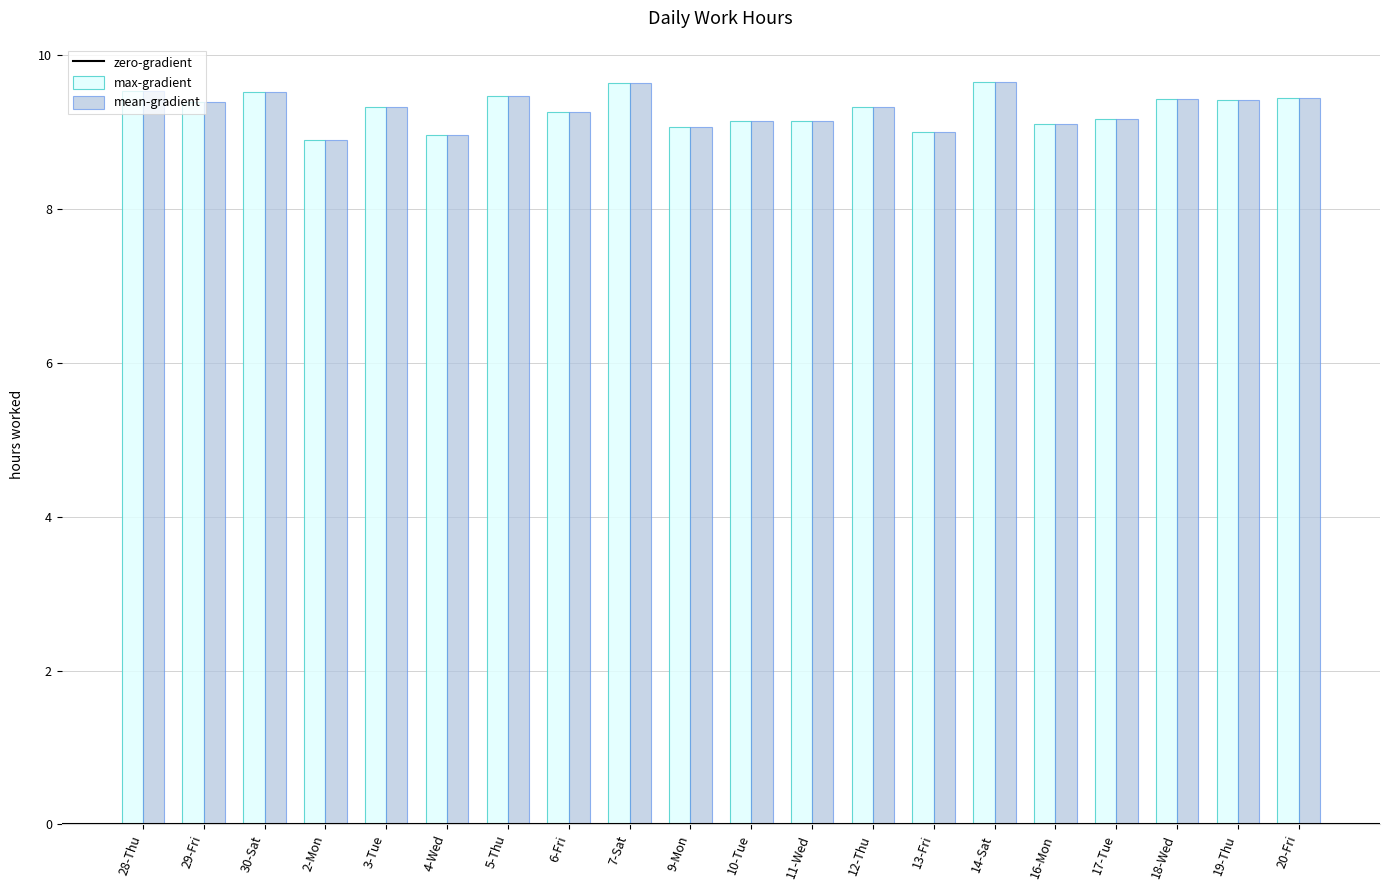

The value of max-gradient at 17-Tue is 15.5. True or false?

False